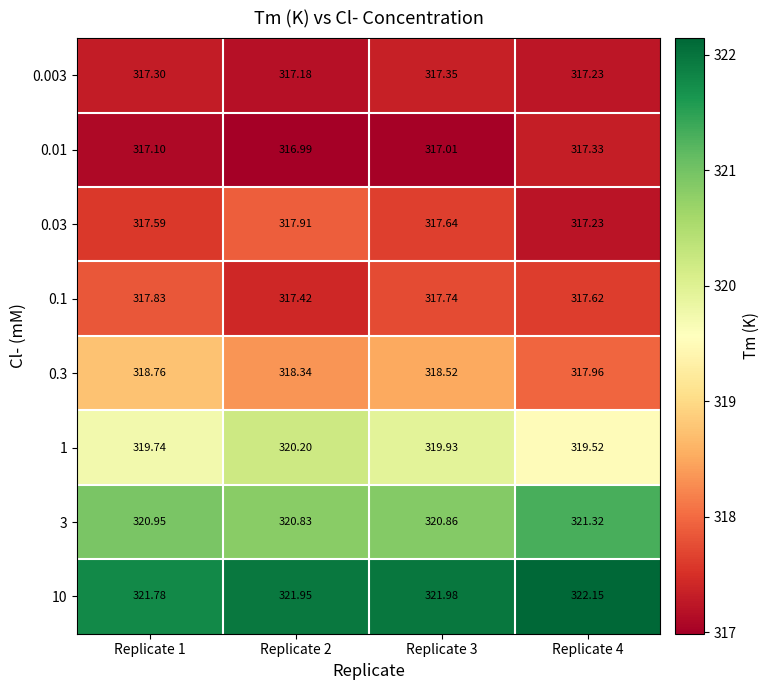

Is the value of 3 at Replicate 1 greater than the value of 0.1 at Replicate 4?

Yes